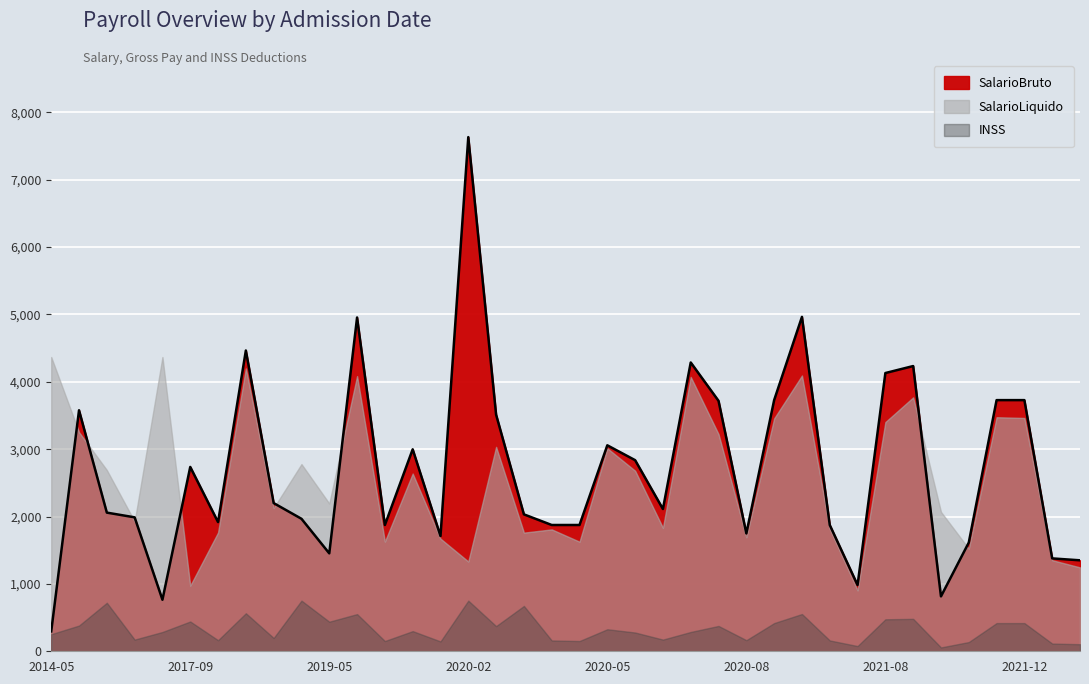

What is the approximate value of INSS at 2020-09-04?

553.2